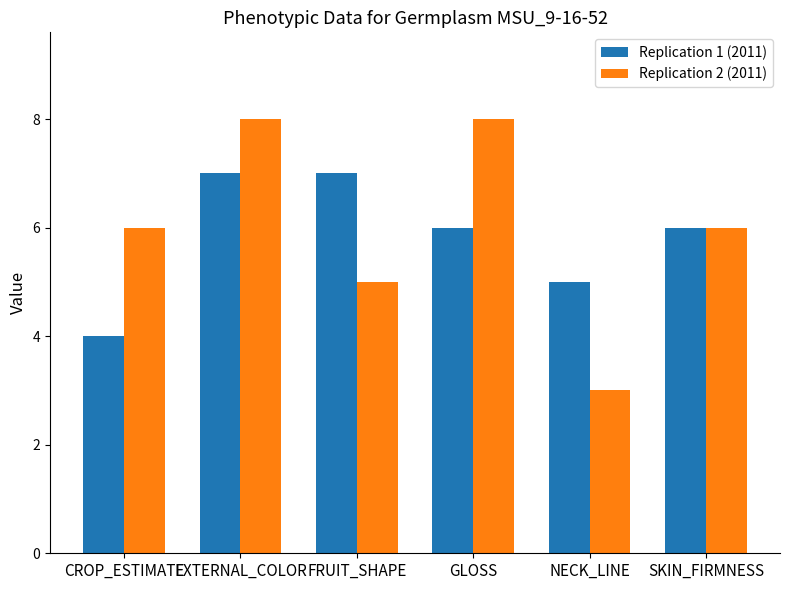

Is it true that Replication 1 (2011) equals 3 at SKIN_FIRMNESS?

False